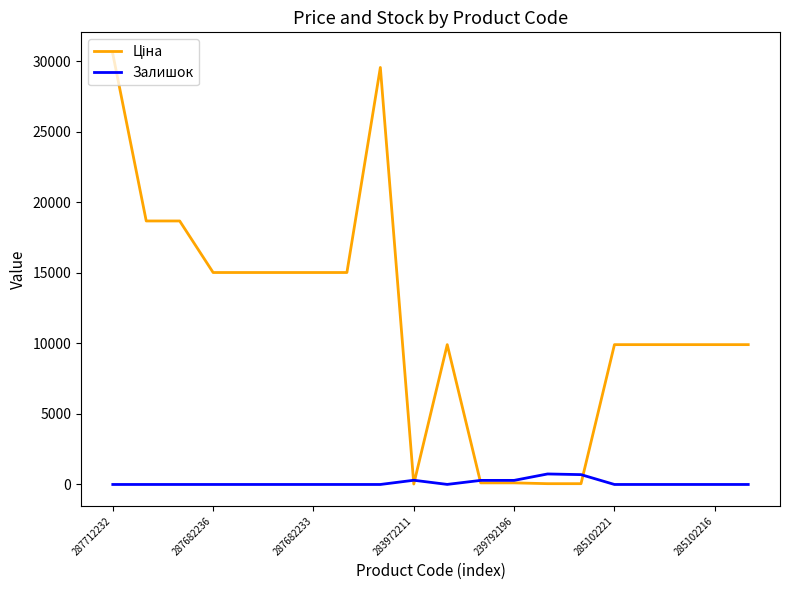

What is the highest value of the Залишок series?

745.0